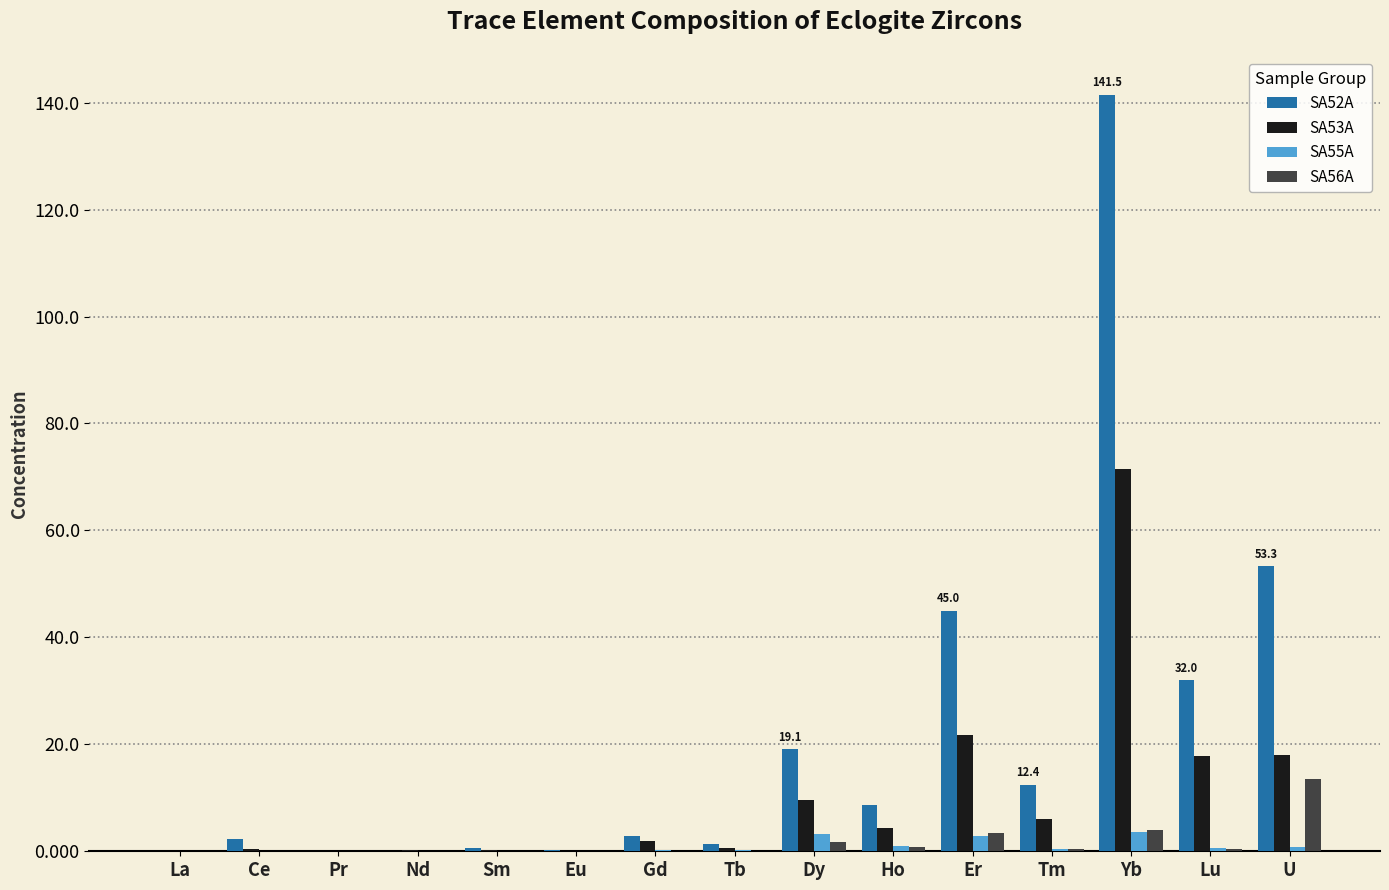

Count the number of categories in the chart.

15